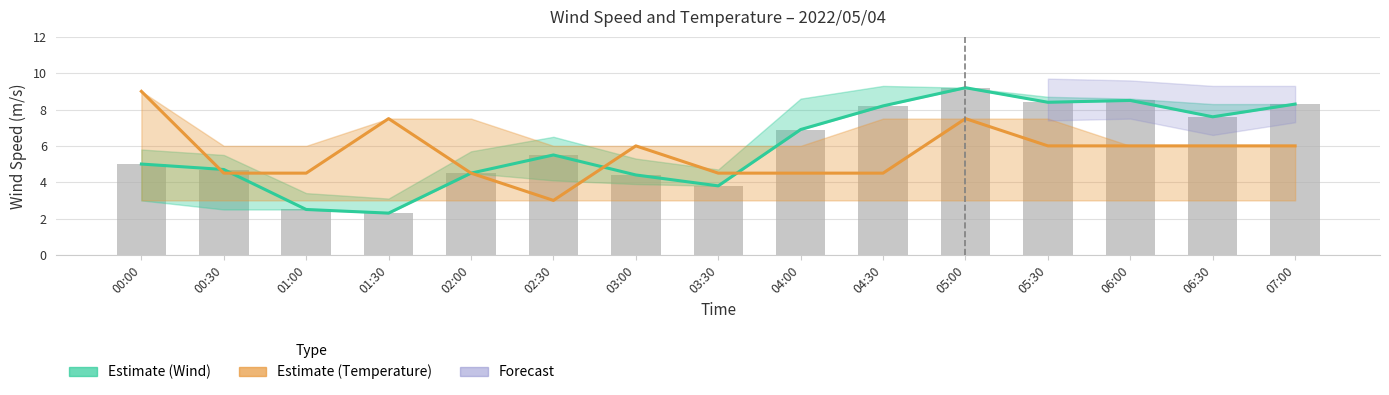

List the labels in order of value, smallest first.

01:30, 01:00, 03:30, 03:00, 02:00, 00:30, 00:00, 02:30, 04:00, 06:30, 04:30, 07:00, 05:30, 06:00, 05:00